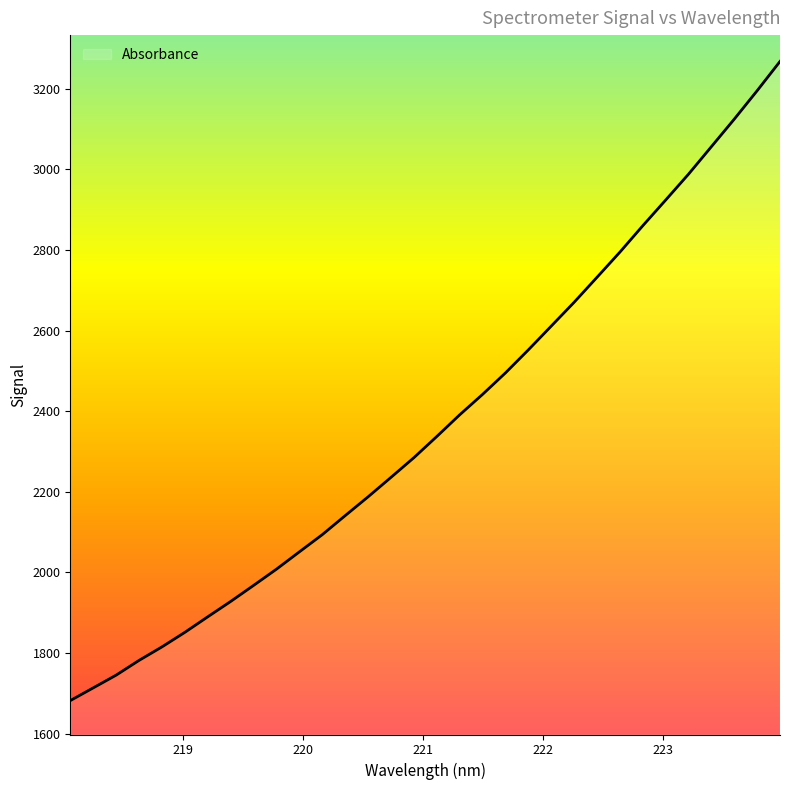

What is the sum of all values?

75814.4